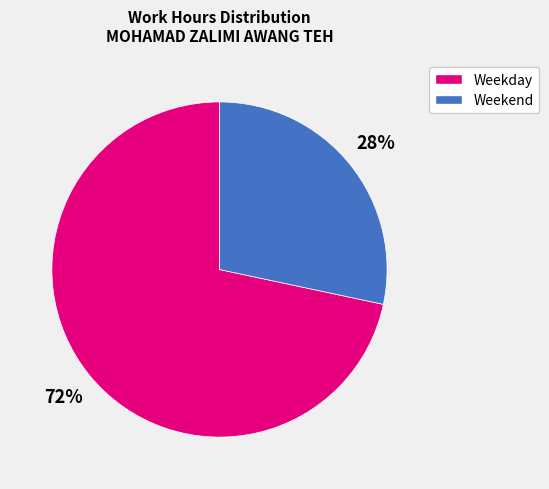

Does any single category account for the majority?

Yes